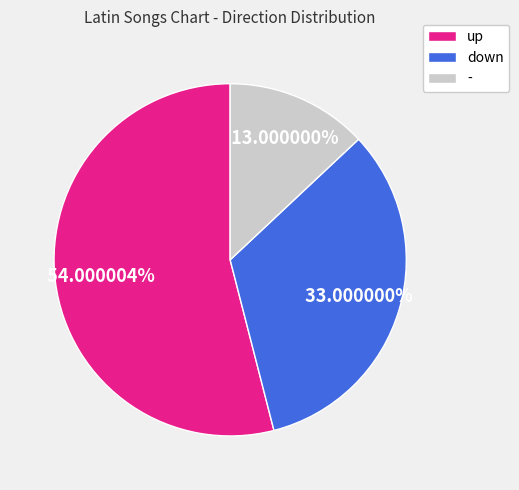

How many segments does this pie chart have?

3